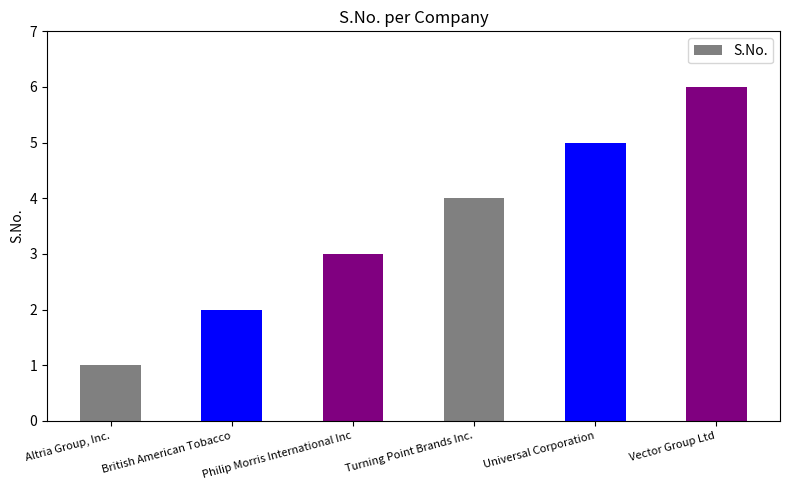

Reading left to right, transcribe all the data shown in this chart.

1	2	3	4	5	6